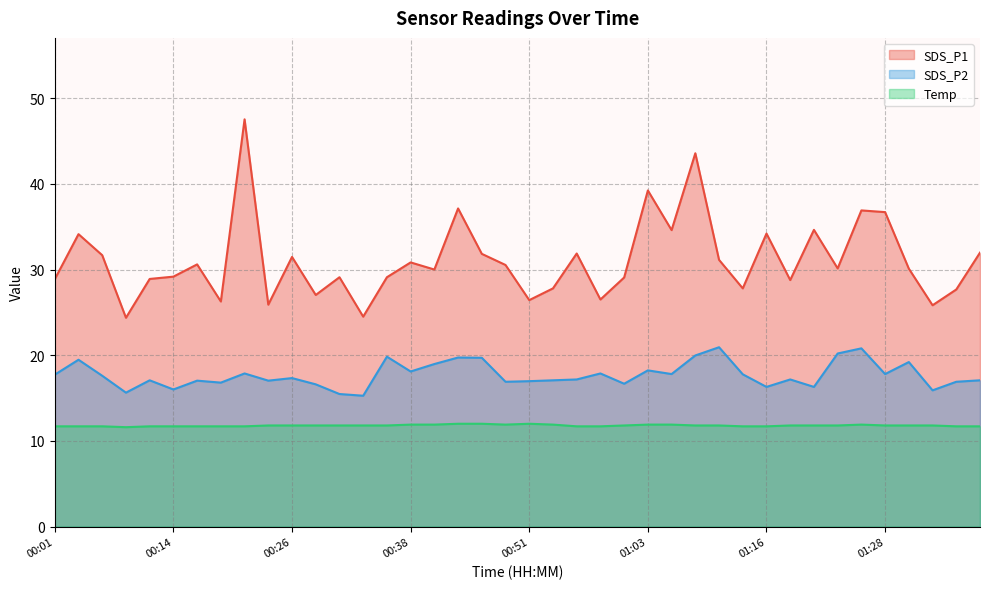

Which has a higher value, 00:36 or 01:13?

00:36